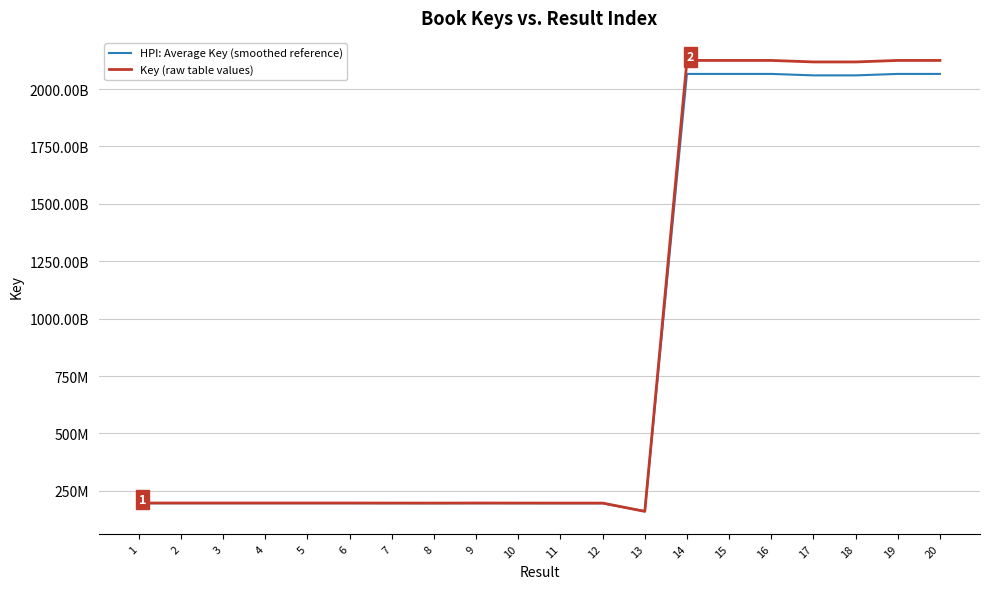

List the series in order of their overall mean, lowest first.

HPI: Average Key (smoothed reference), Key (raw table values)